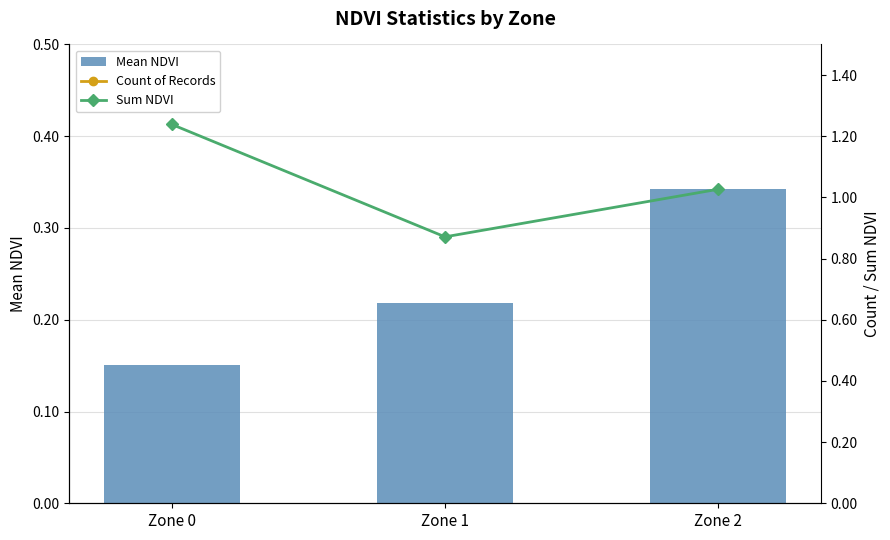

What is the sum of all Mean NDVI values?

0.7